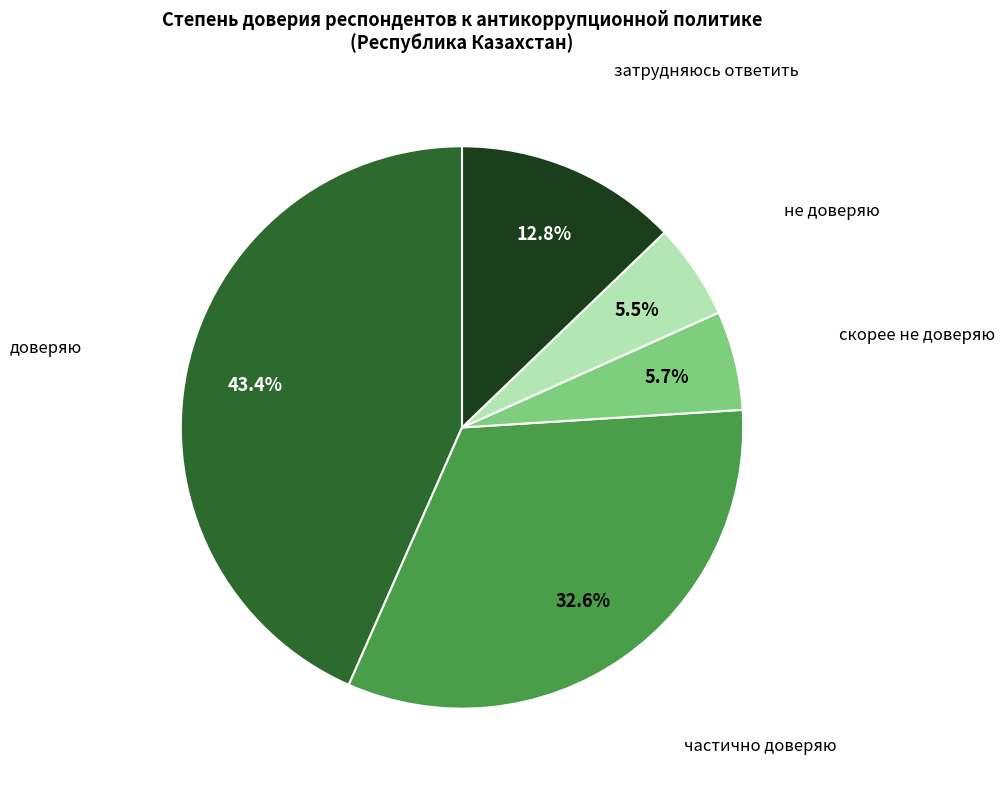

Does any single category account for the majority?

No